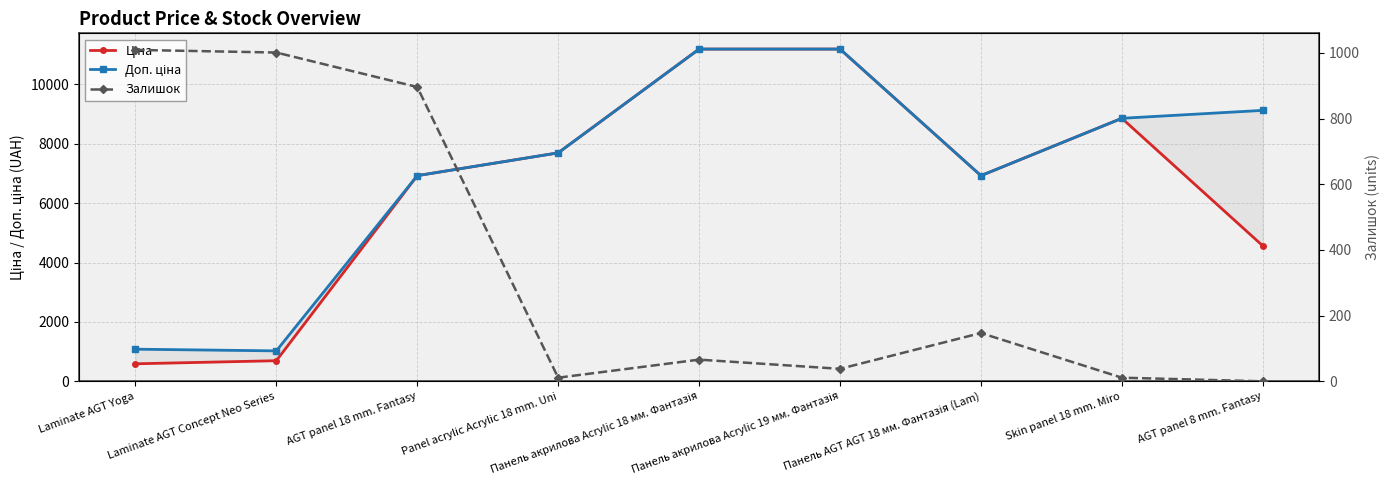

What is the label of the 9th point from the left?

AGT panel 8 mm. Fantasy